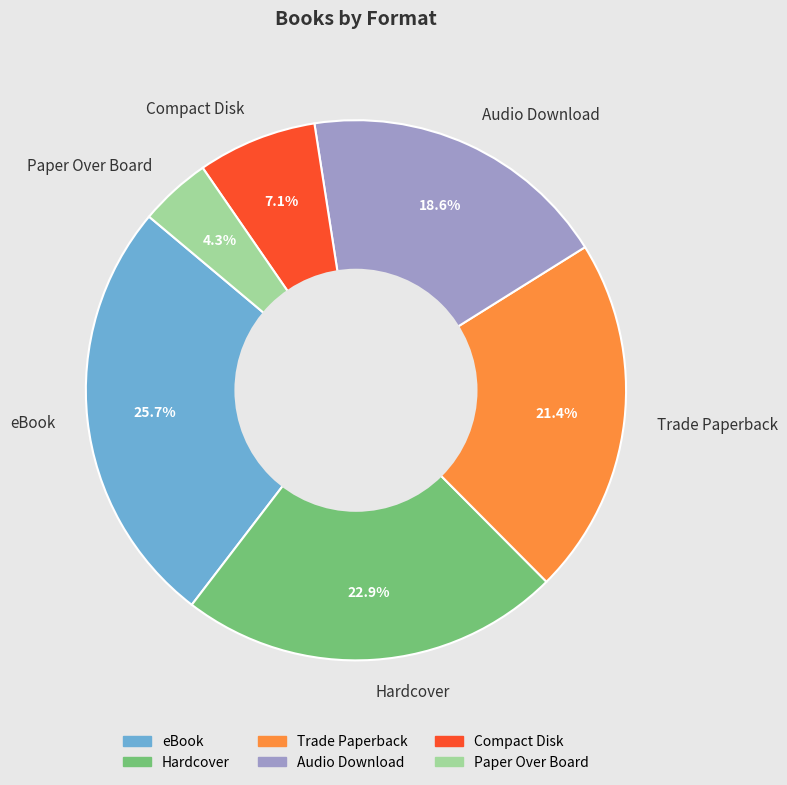

What percentage is NOT represented by Trade Paperback?

78.6%